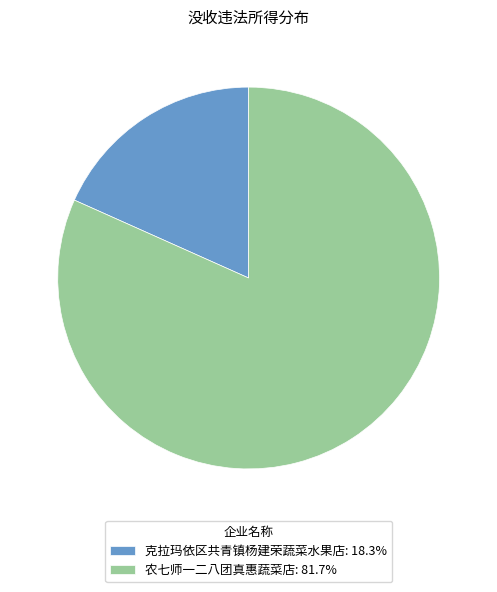

Does any single category account for the majority?

Yes